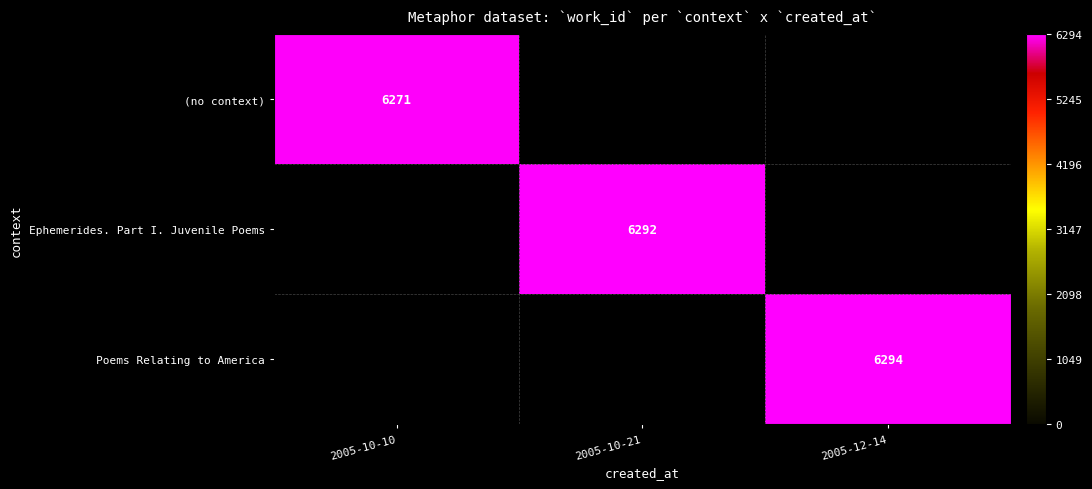

Is it true that (no context) equals 6271 at 2005-10-10?

True